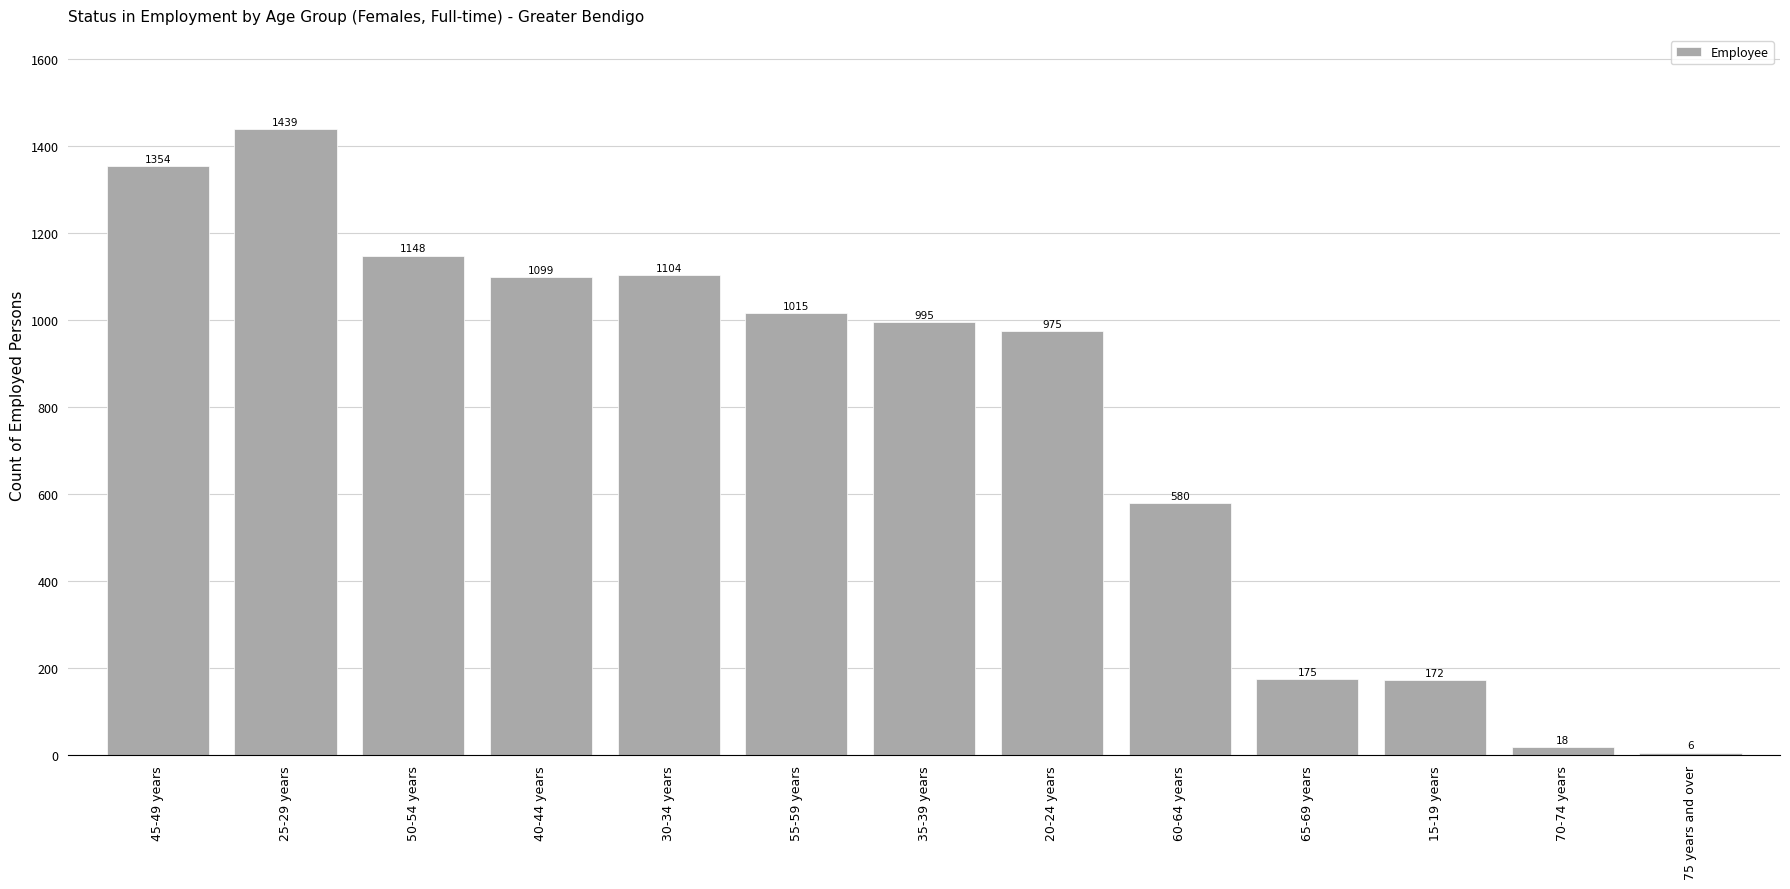

What is the ratio of the value at 55-59 years to the value at 25-29 years?

0.7